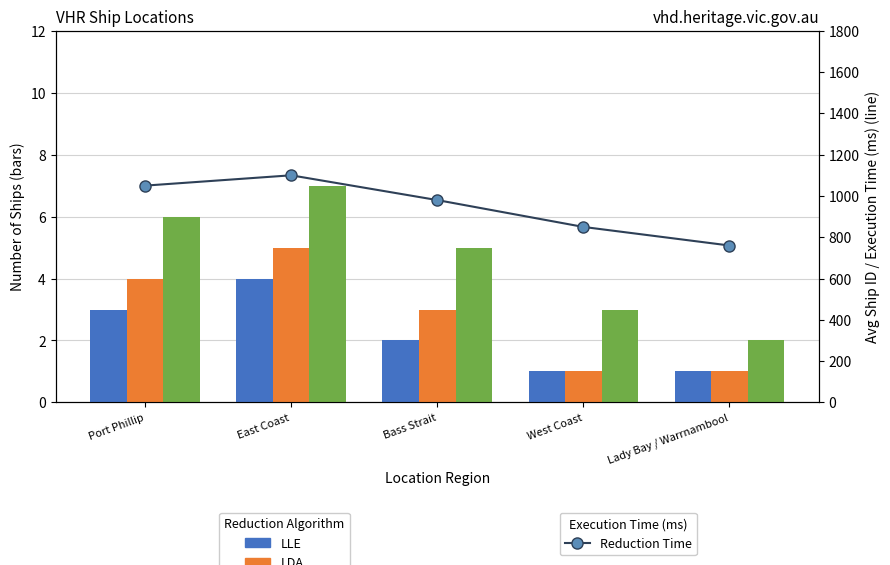

At Bass Strait, list the series in order from smallest to largest.

LLE, LDA, Isomap, Reduction Time